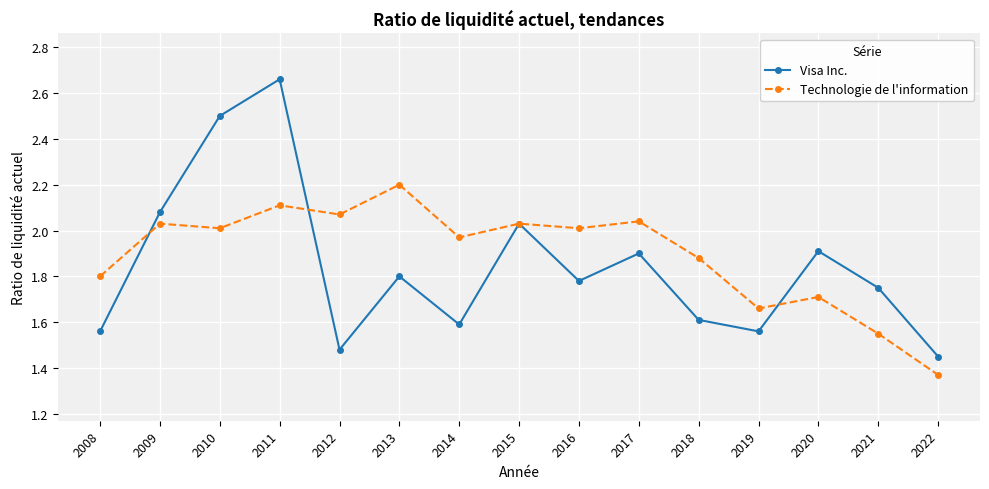

Is it true that Technologie de l'information equals 1.0 at 2013?

False